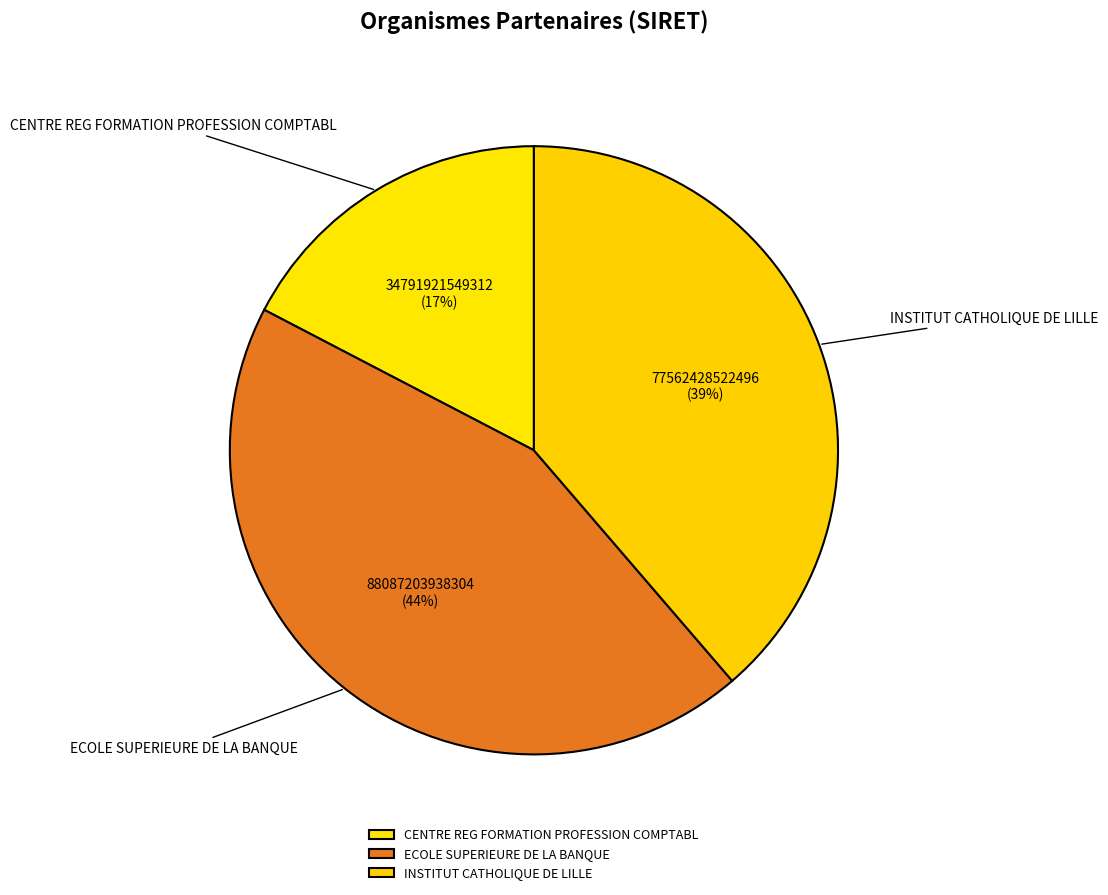

Is there any slice that represents more than half of the pie?

No